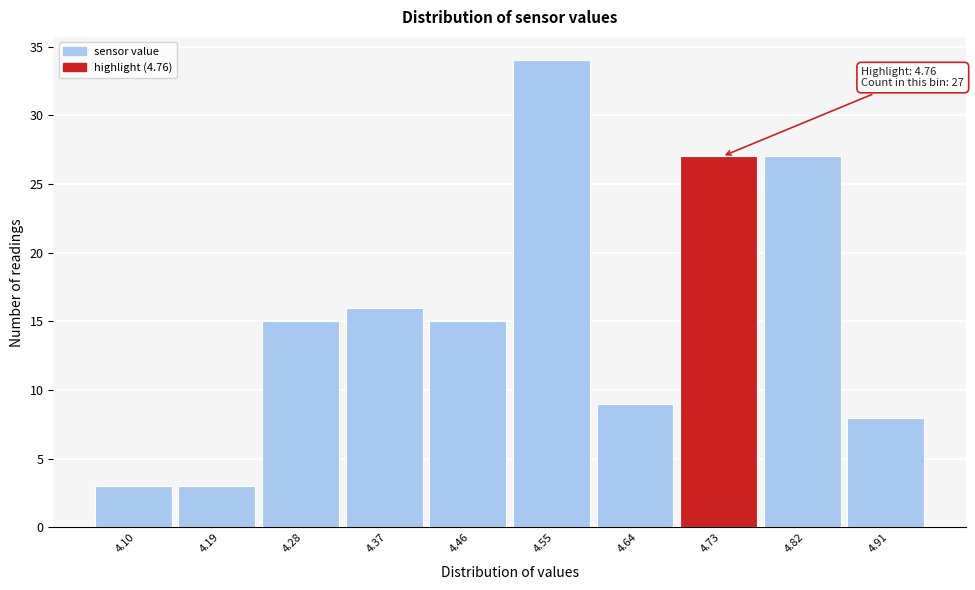

Reading right to left, extract all data points from this chart.

8	27	27	9	34	15	16	15	3	3